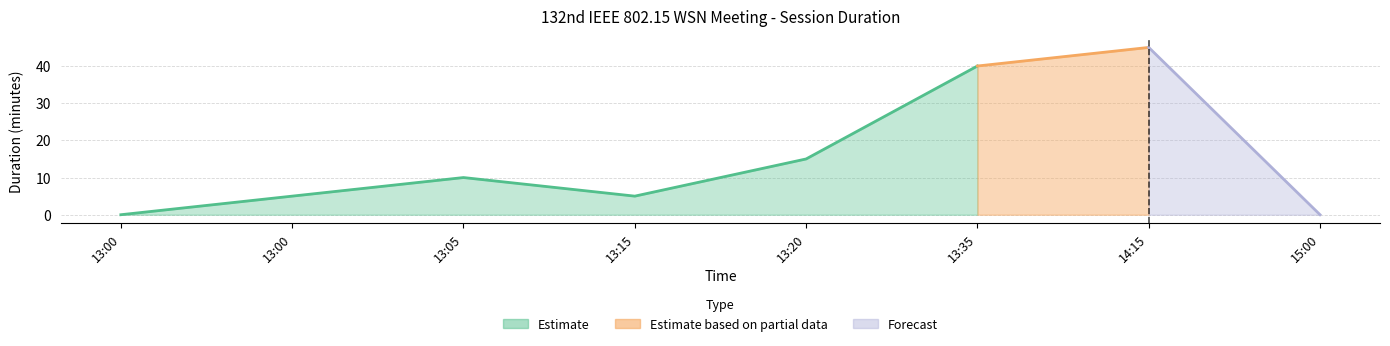

Which category has the lowest value across all series?

13:00